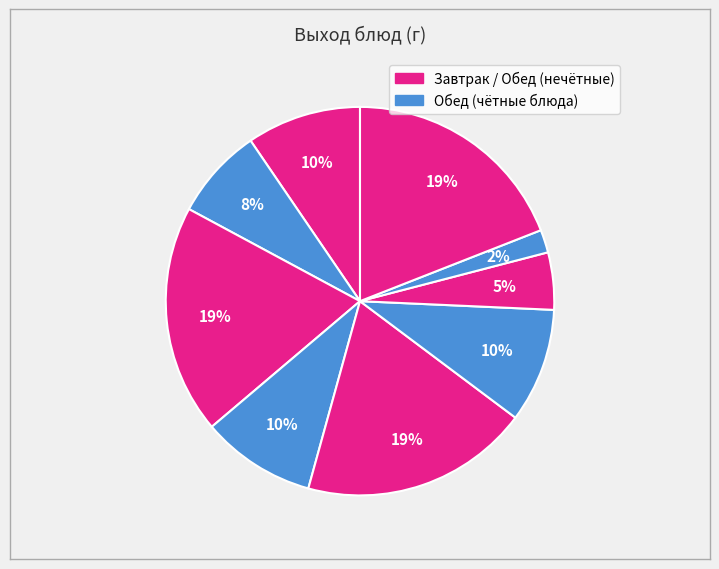

Count the number of slices in the pie.

9